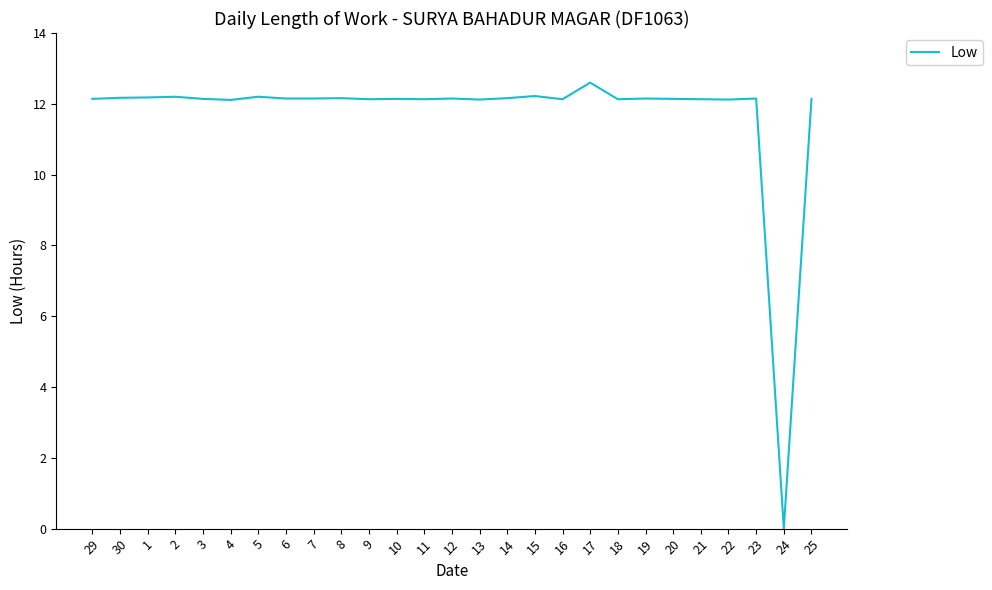

Count the number of data series in this chart.

1